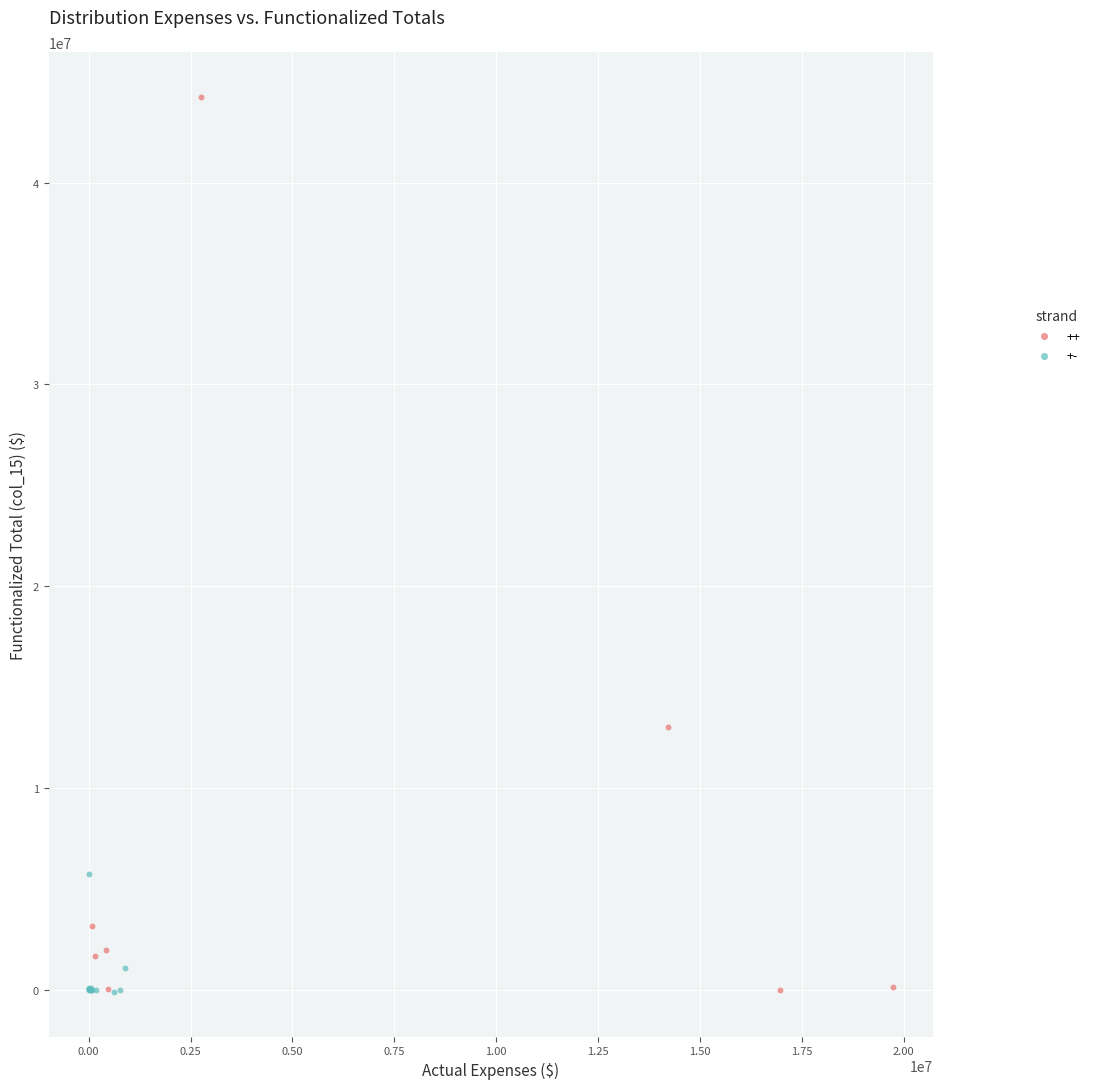

Which series has the widest spread of Y values?

++